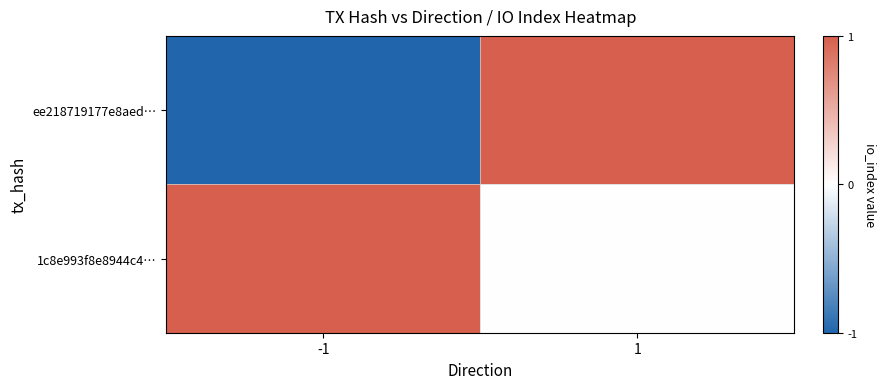

At which category does the chart reach its peak across all series?

1